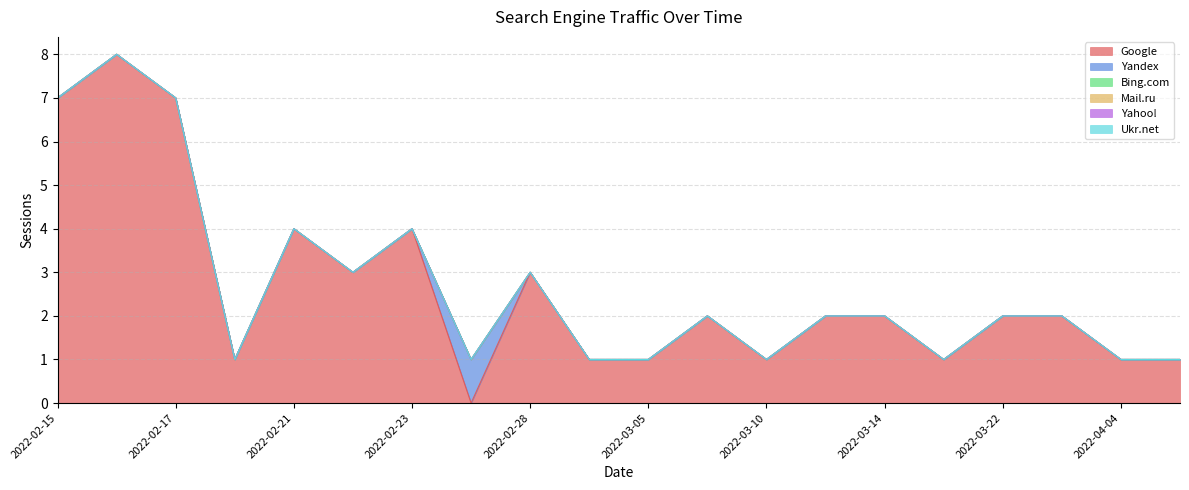

Reading left to right, what are all the values shown in this chart?

Google: 7	8	7	1	4	3	4	0	3	1	1	2	1	2	2	1	2	2	1	1
Yandex: 0	0	0	0	0	0	0	1	0	0	0	0	0	0	0	0	0	0	0	0
Bing.com: 0	0	0	0	0	0	0	0	0	0	0	0	0	0	0	0	0	0	0	0
Mail.ru: 0	0	0	0	0	0	0	0	0	0	0	0	0	0	0	0	0	0	0	0
Yahoo!: 0	0	0	0	0	0	0	0	0	0	0	0	0	0	0	0	0	0	0	0
Ukr.net: 0	0	0	0	0	0	0	0	0	0	0	0	0	0	0	0	0	0	0	0